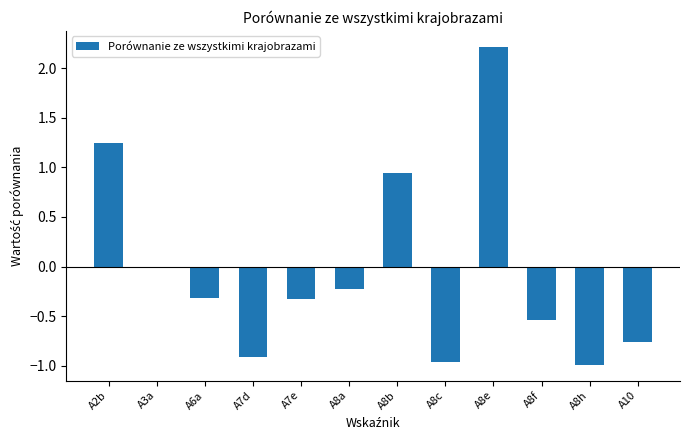

What position from the right is A2b?

12